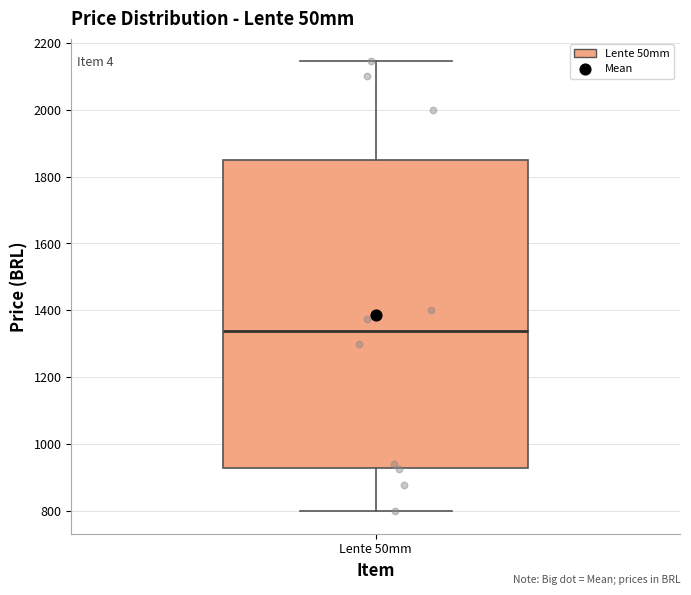

Transcribe this box plot: give where the median line is, the range the box spans, and where the two whiskers end, as read against the y-axis. The values are not printed on the chart, so give them approximately, as read against the axis.

median 1340, box 920 to 1840, whiskers 800 to 2140